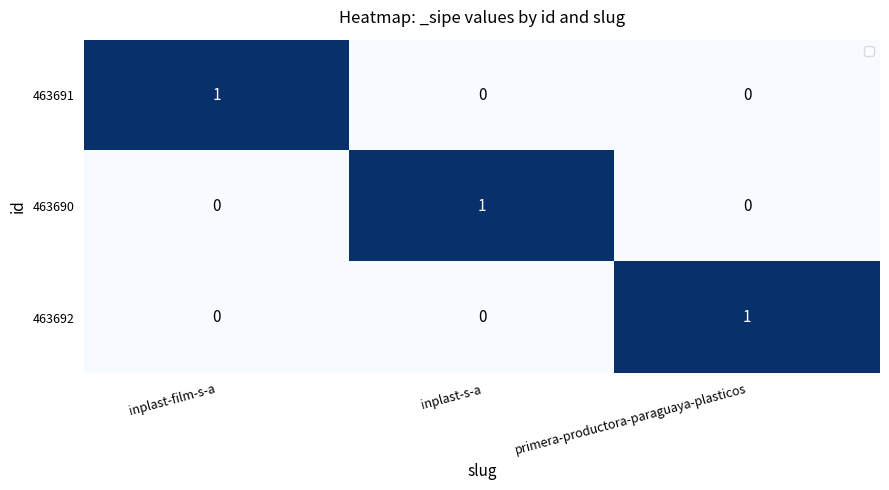

At which label does 463691 reach its peak?

inplast-film-s-a